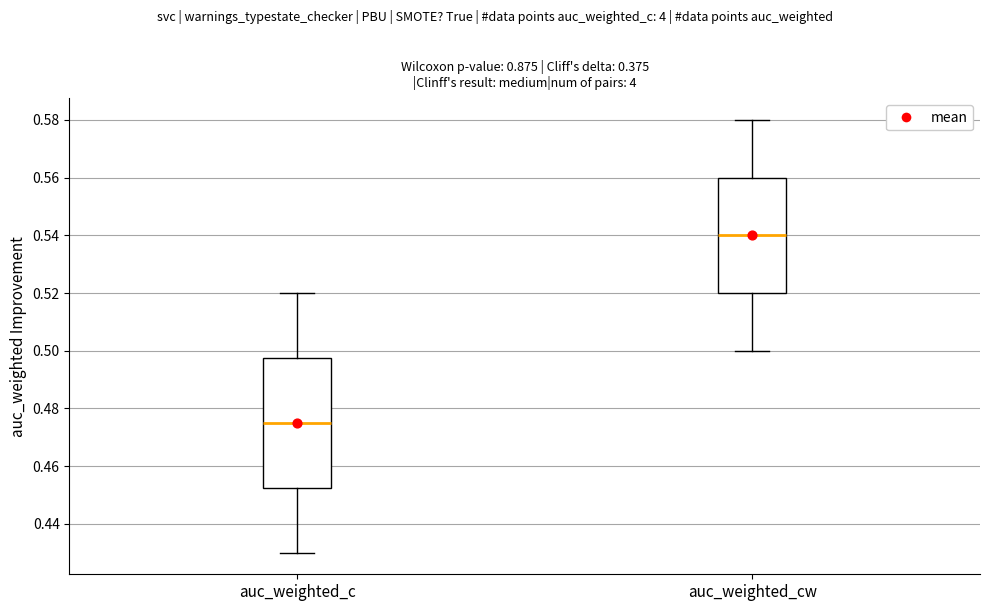

Where does the lower whisker of the box for auc_weighted_c end on the y-axis? The values are not printed on the chart, so give them approximately, as read against the axis.

0.430